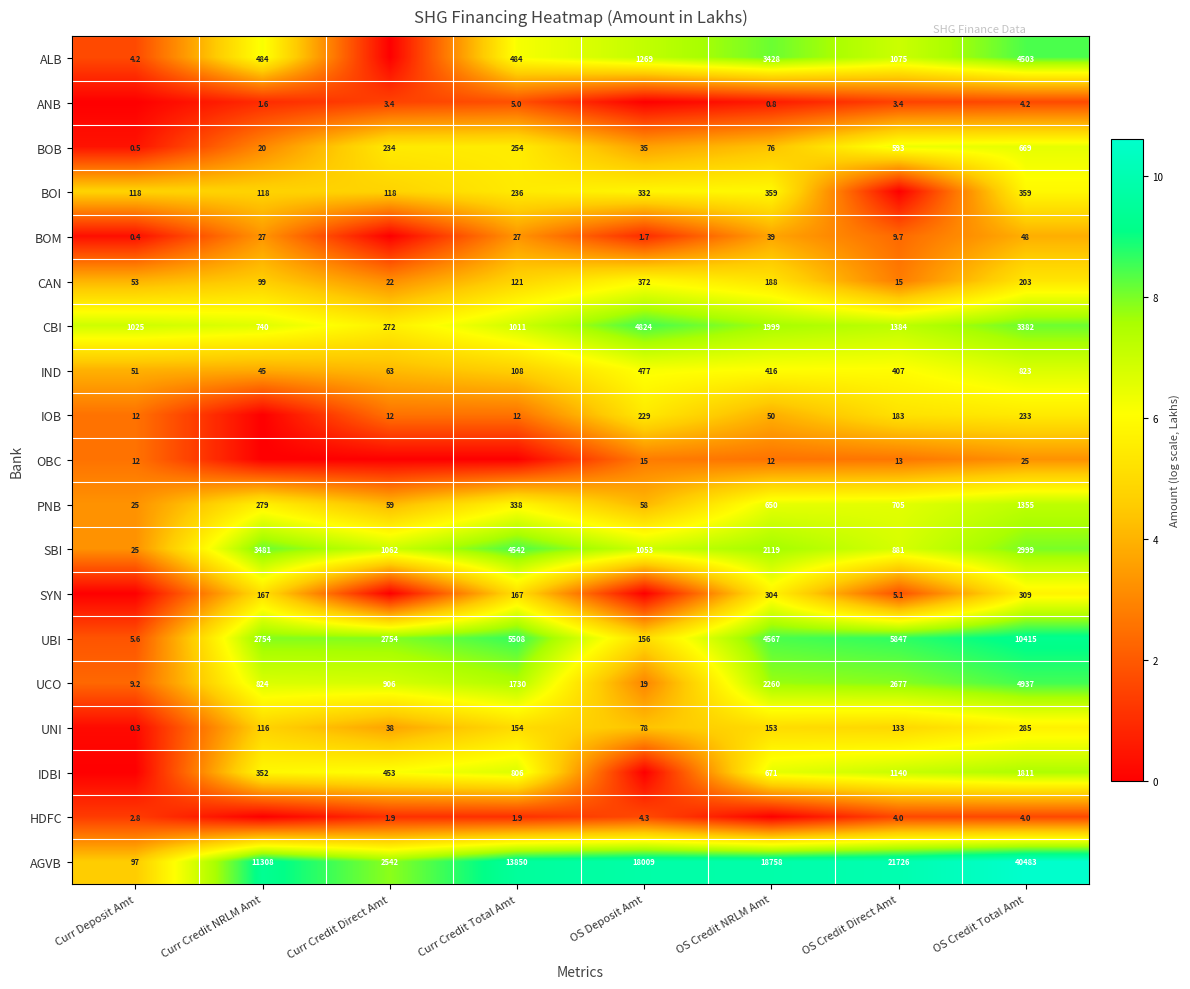

What is the maximum value for SBI?

4542.0